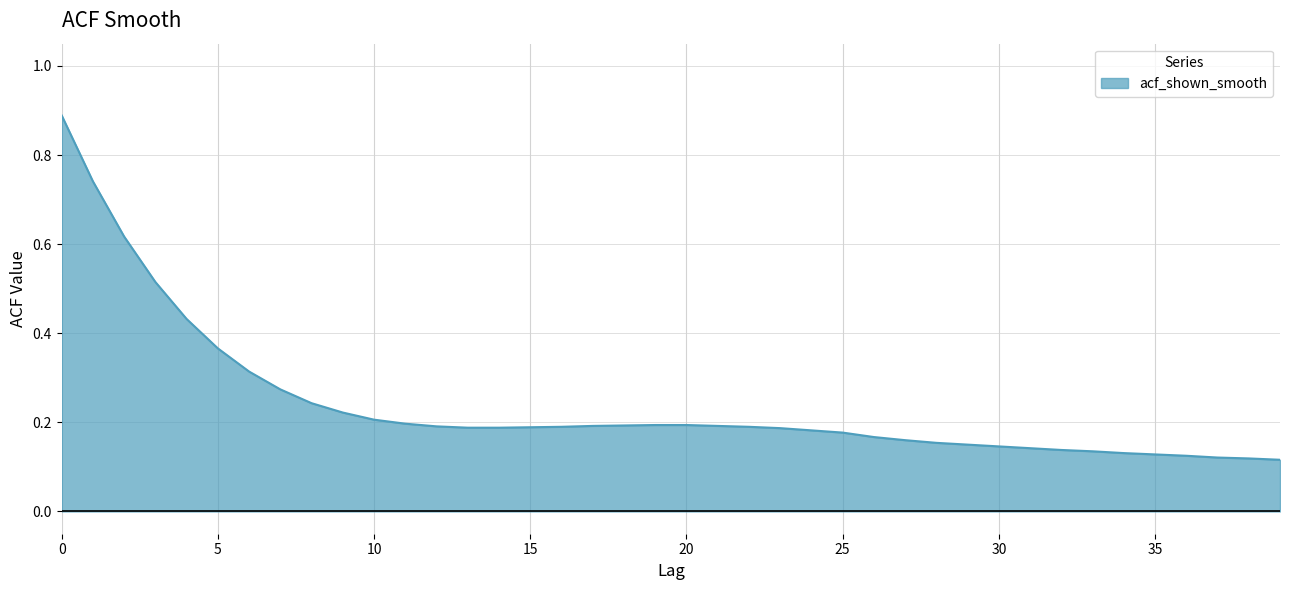

Does the chart have visible grid lines?

Yes